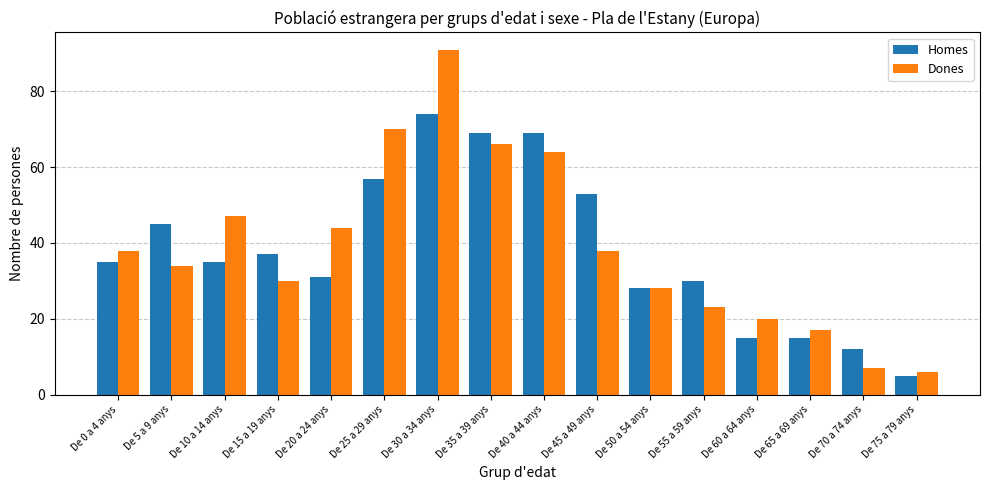

What is the smallest value displayed?

5